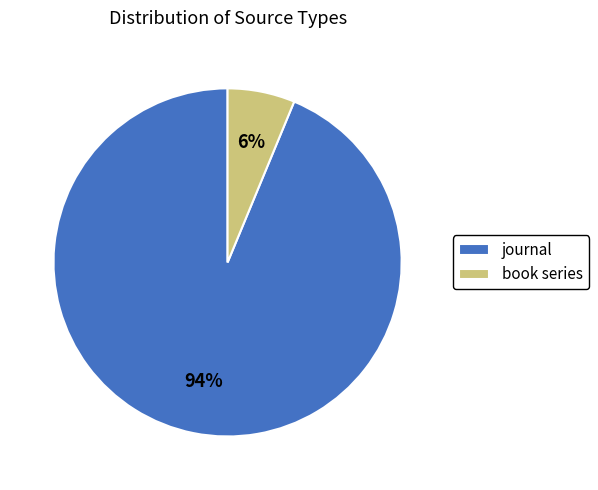

True or false: book series accounts for 6% of the total.

True